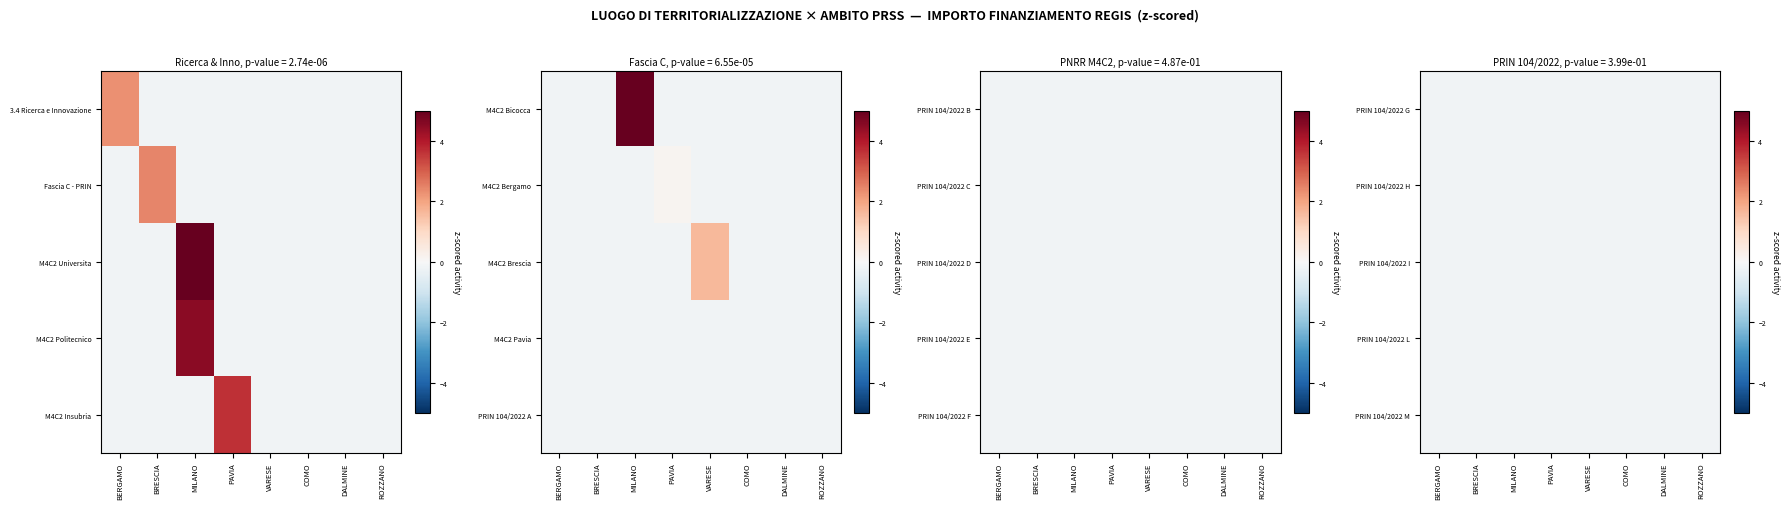

Is the value of PRIN 104/2022 M at MILANO greater than the value of PRIN 104/2022 L at BERGAMO?

No